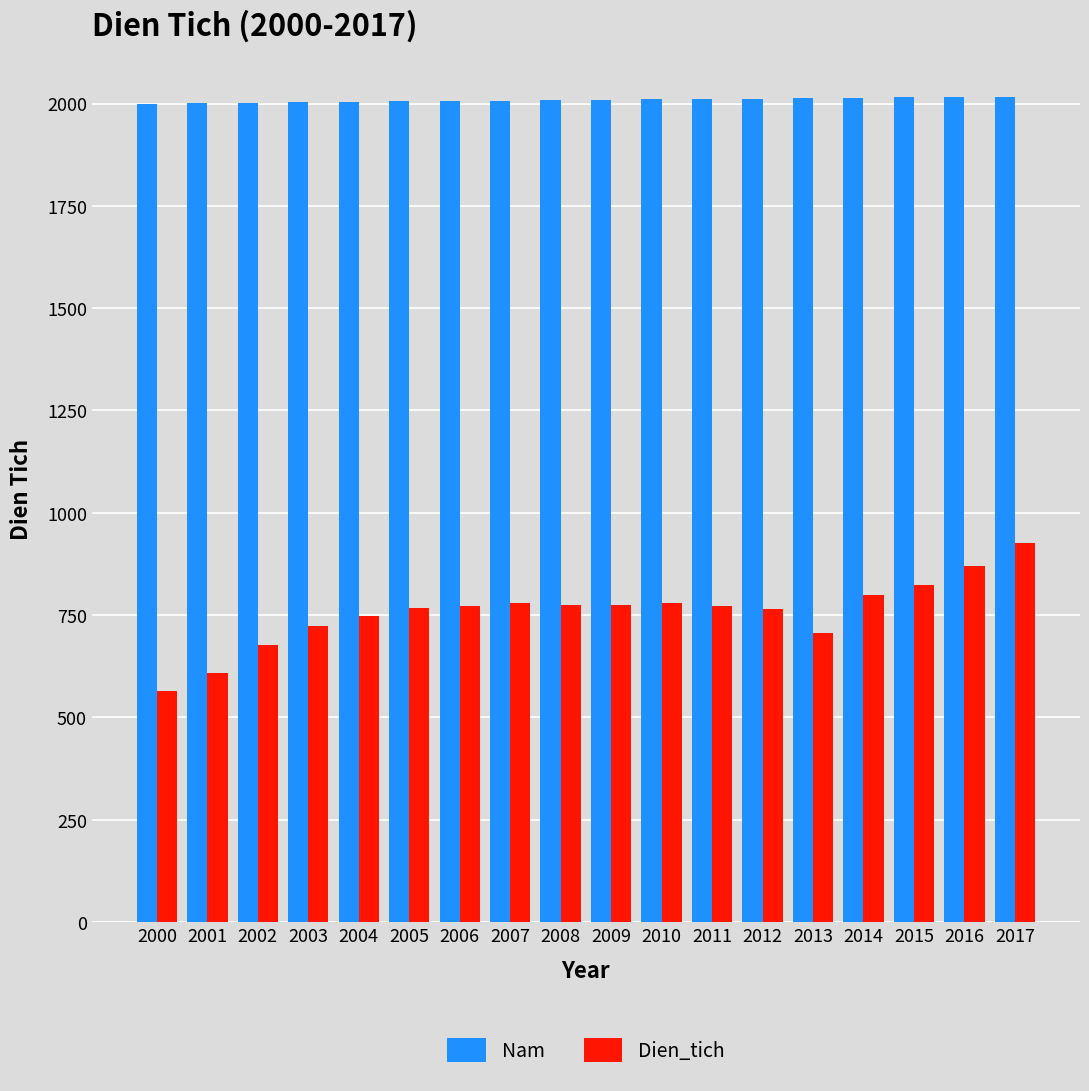

How many categories are shown in the chart?

18